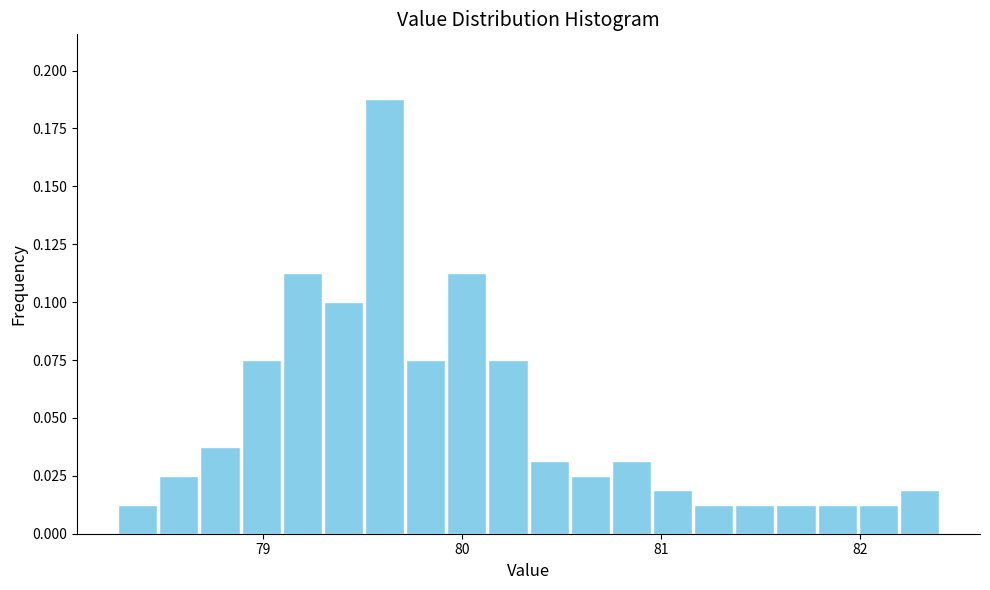

Around what value on the x-axis is the tallest bar? Give the approximate position of its centre, as read against the axis.

79.6